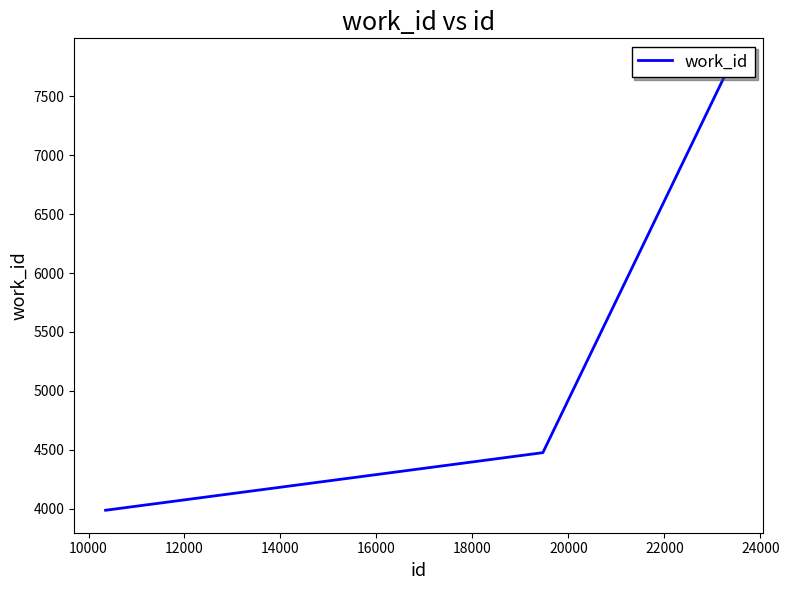

Reading left to right, what are all the values shown in this chart?

3986	4475	7802